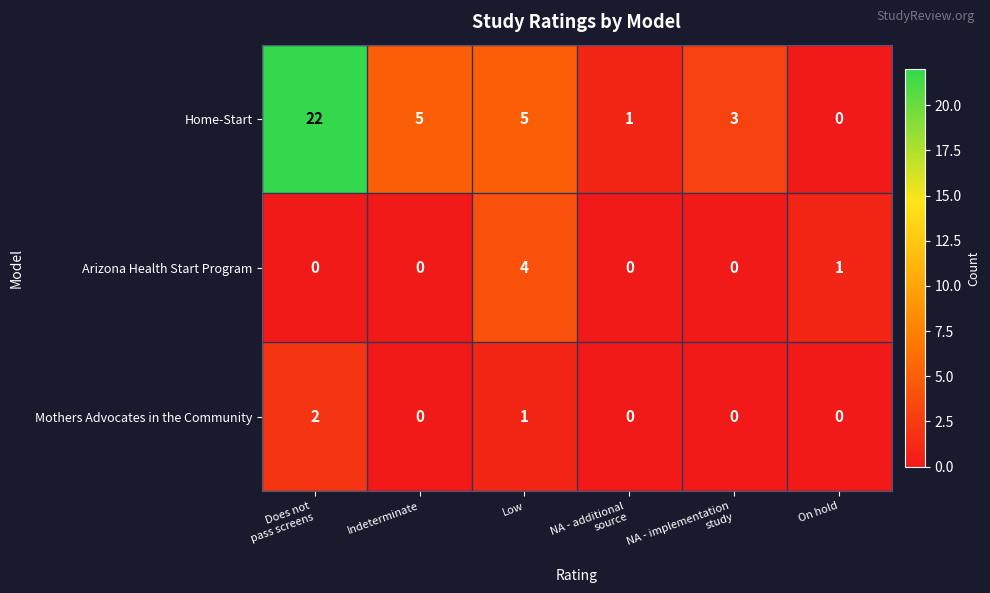

Where is Arizona Health Start Program nearest to the value 2?

On hold